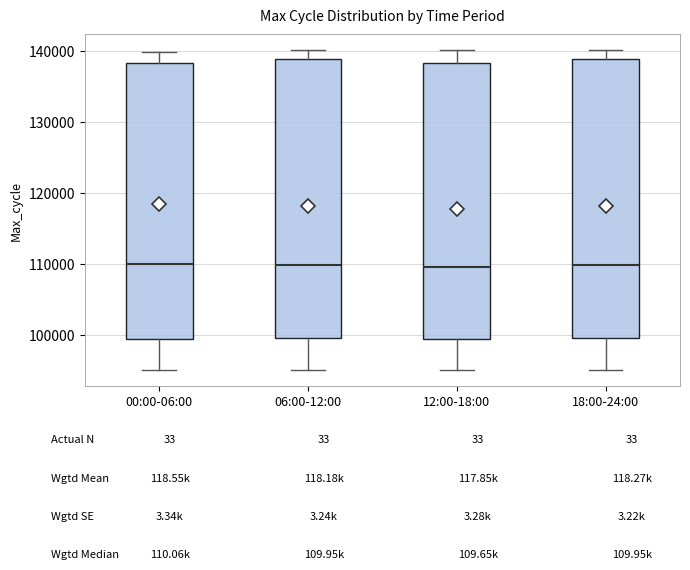

Reading left to right, transcribe this box plot: for each box, give where its median line is, the range the box spans, and where its two whiskers end, as read against the y-axis. The values are not printed on the chart, so give them approximately, as read against the axis.

00:00-06:00: median 110000, box 99000 to 138000, whiskers 95000 to 140000
06:00-12:00: median 110000, box 100000 to 139000, whiskers 95000 to 140000
12:00-18:00: median 110000, box 99000 to 138000, whiskers 95000 to 140000
18:00-24:00: median 110000, box 100000 to 139000, whiskers 95000 to 140000